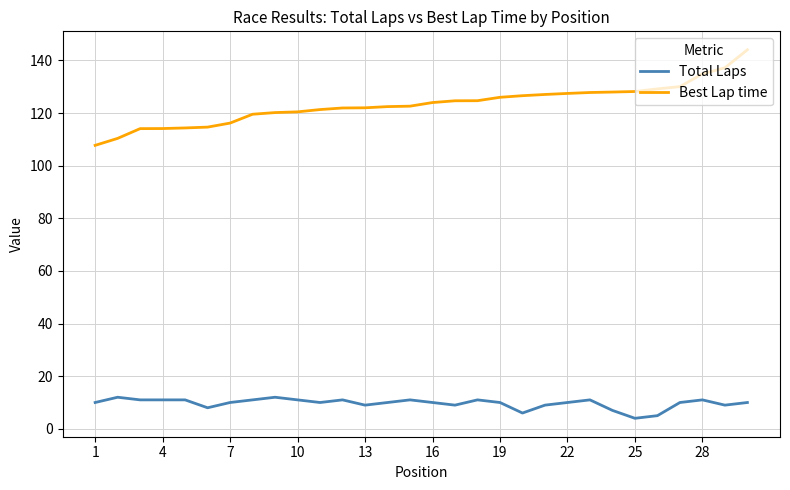

True or false: Total Laps has more than 1 points higher than both neighbors.

True